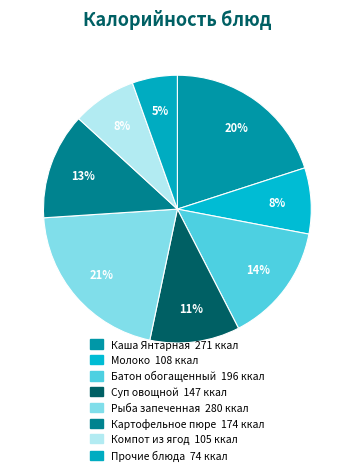

How many slices are in this pie chart?

8